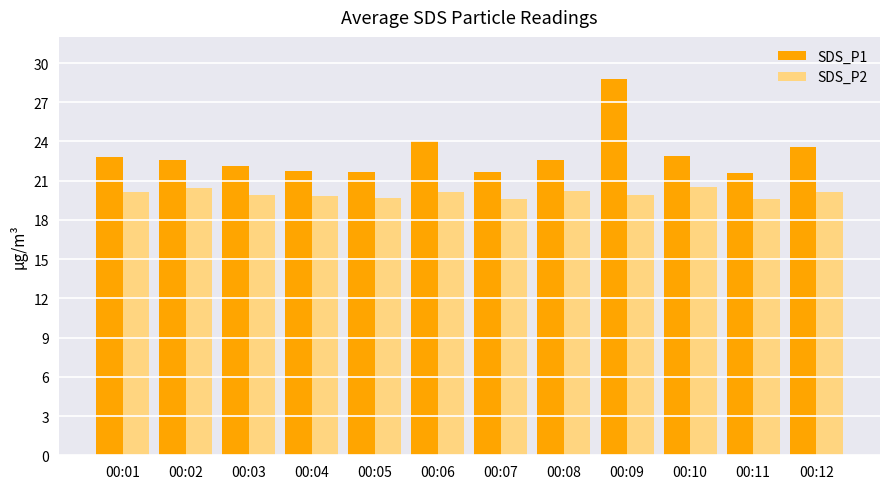

The SDS_P2 series shows 27.1 at 00:10. True or false?

False